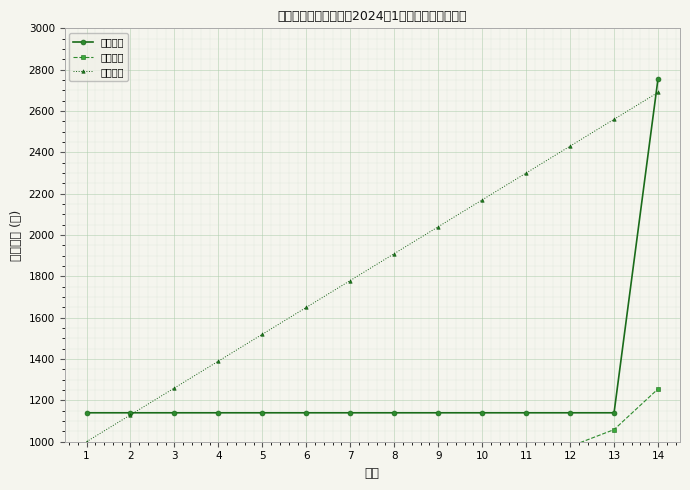

True or false: 累计均值 and 编号趋势 intersect in this chart.

False